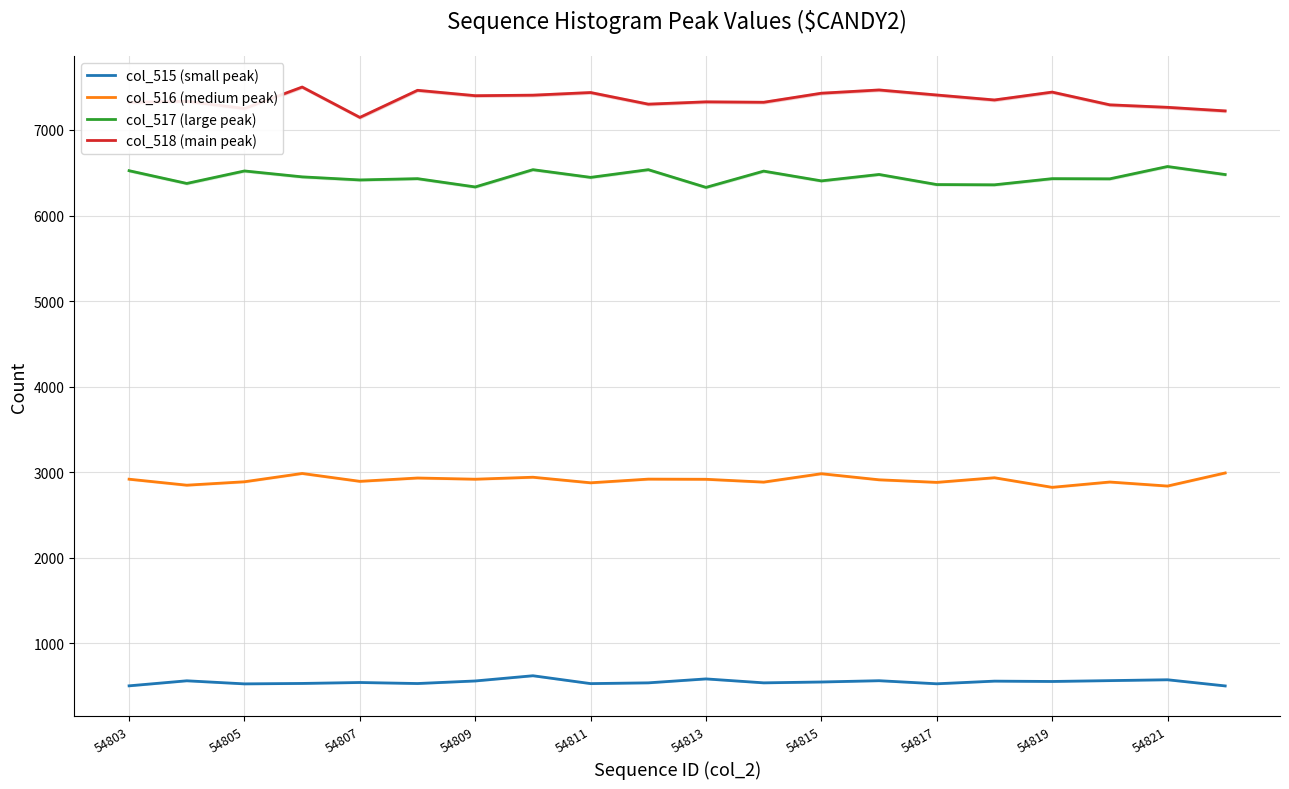

True or false: col_517 (large peak) and col_516 (medium peak) intersect in this chart.

False